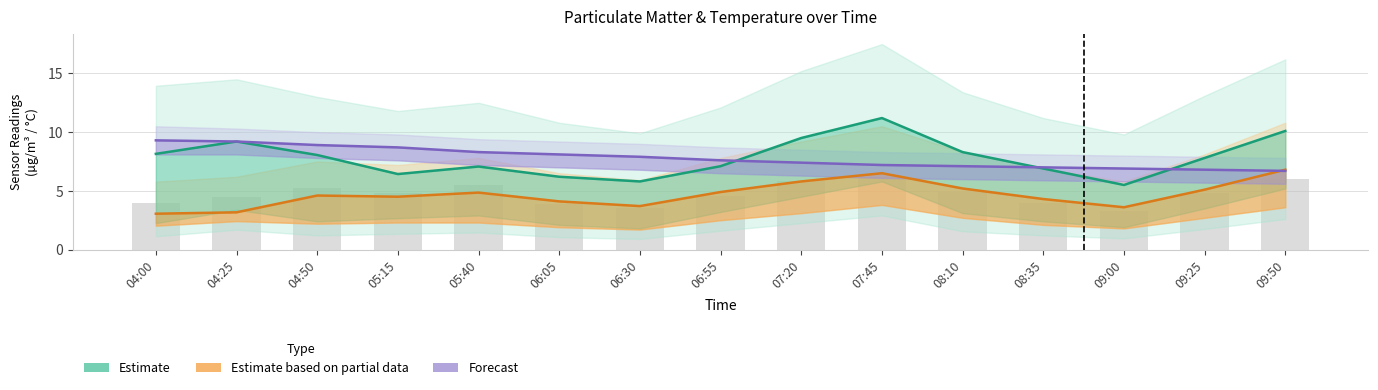

Which series changed the most between 05:40 and 08:35?

Forecast (Temp)